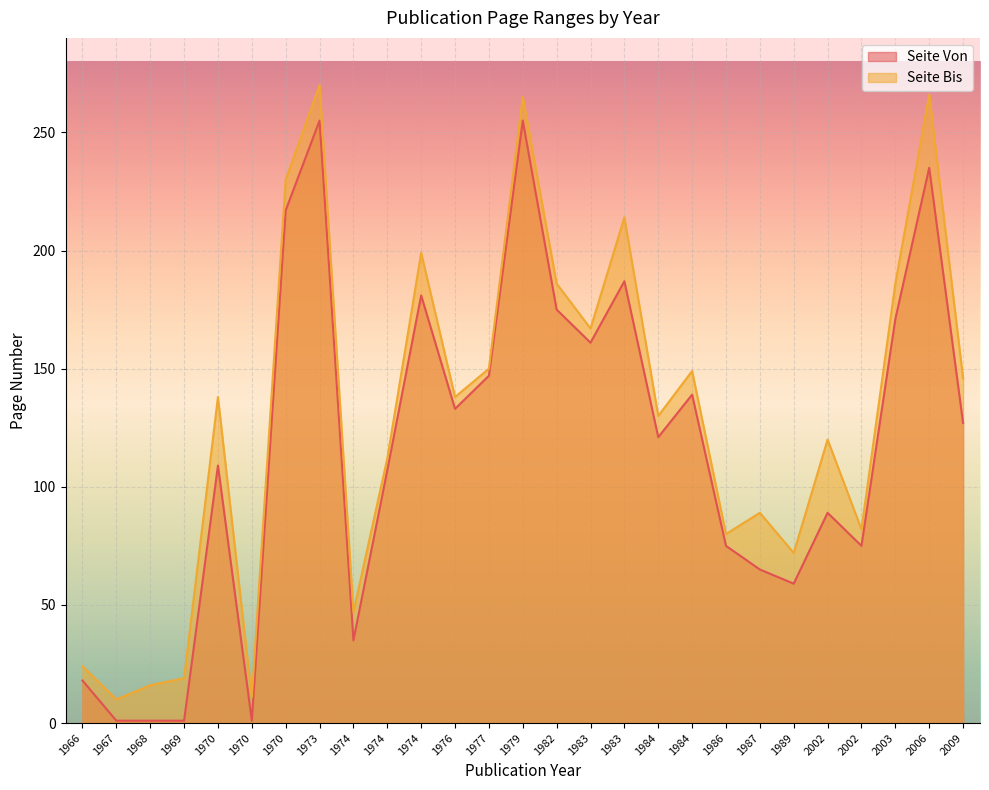

What are all the series names shown in the legend?

Seite Von, Seite Bis